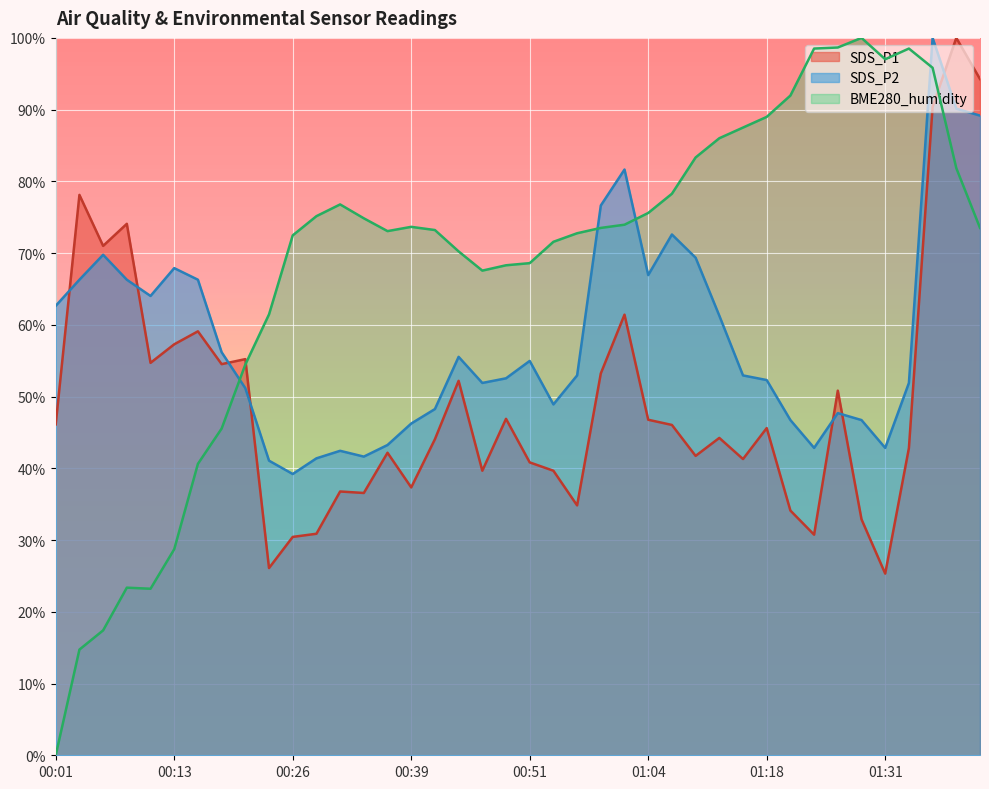

Rank the series by their maximum value, from highest to lowest.

SDS_P1, SDS_P2, BME280_humidity